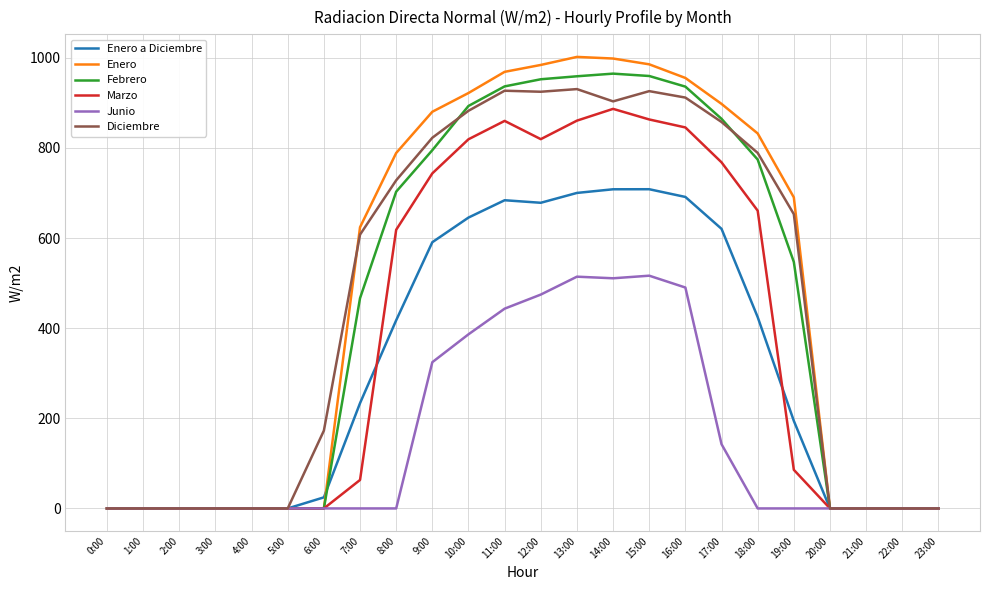

True or false: Febrero has a value of 470.6 at 8:00.

False